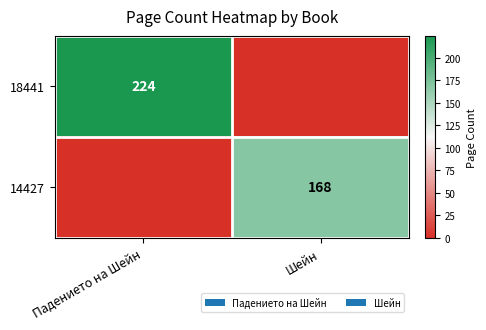

Is the value of 14427 at Шейн greater than the value of 18441 at Падението на Шейн?

No